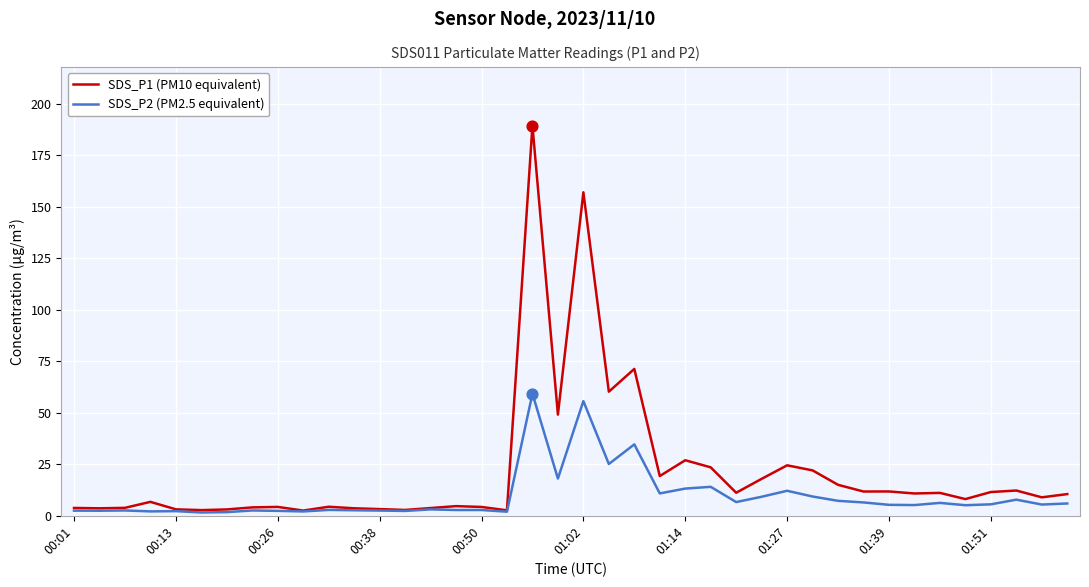

Which series has the largest total across all categories?

SDS_P1 (PM10 equivalent)